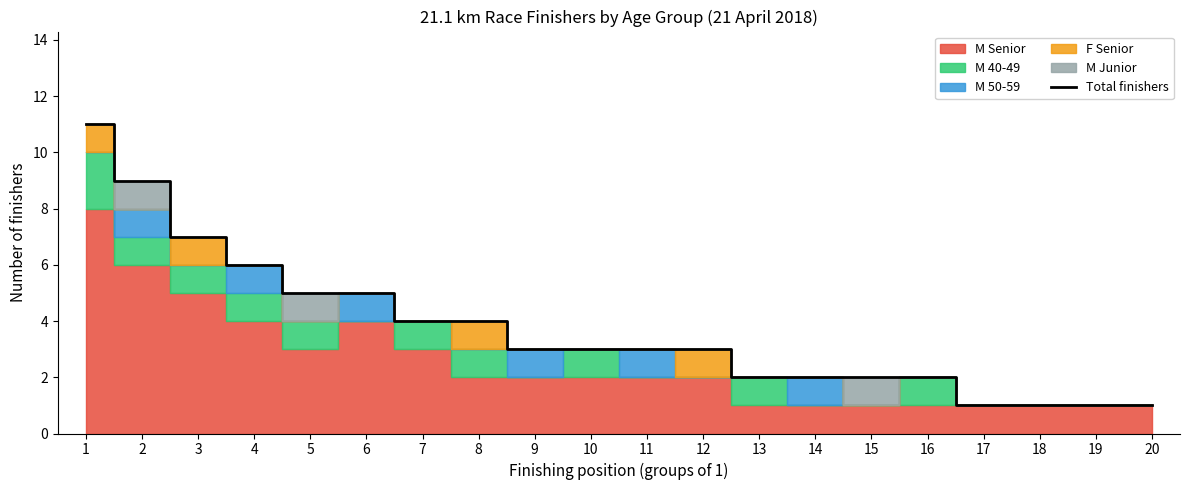

How many values exceed 3?

8